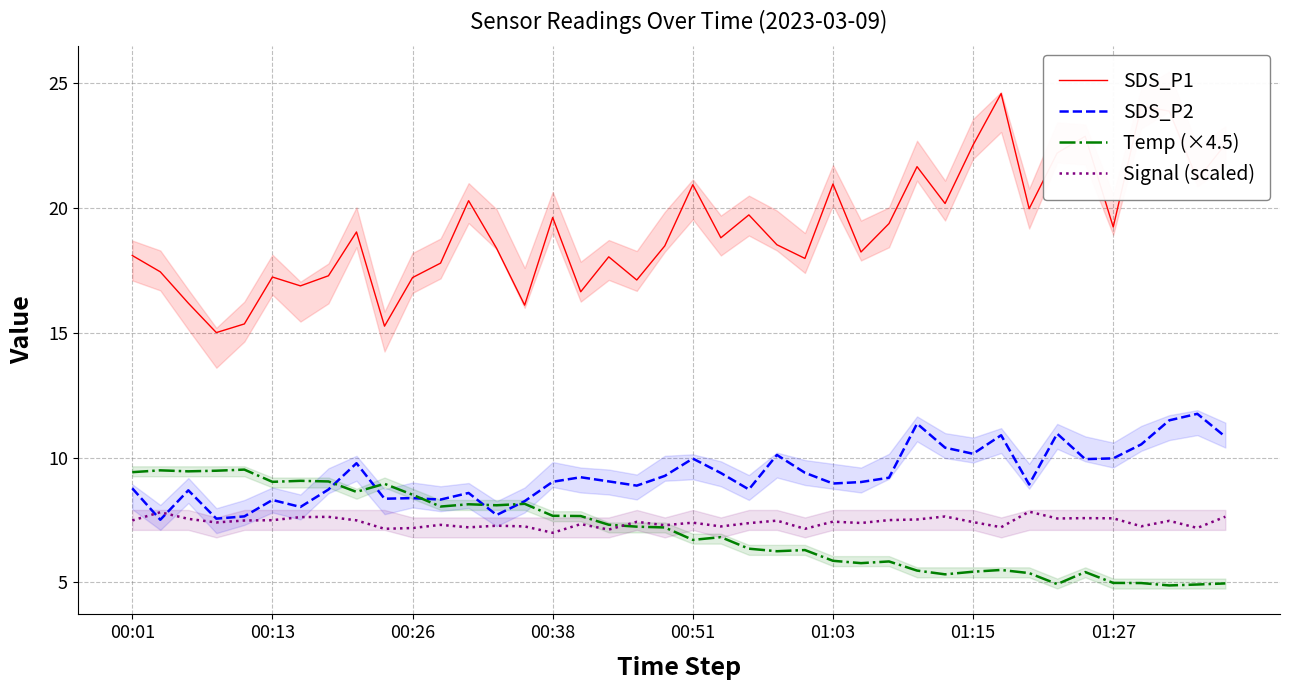

What is the highest value of the SDS_P1 series?

24.6